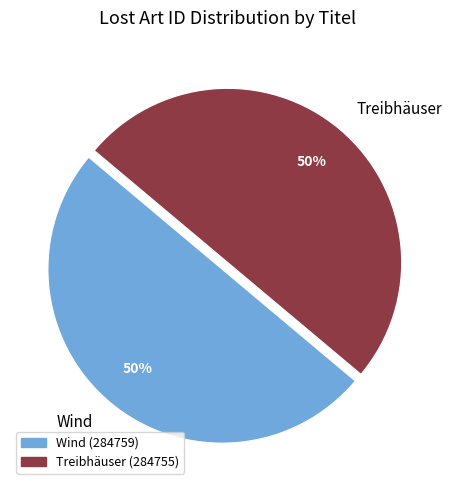

To the nearest percent, what is the combined percentage of Treibhäuser and Wind?

100%